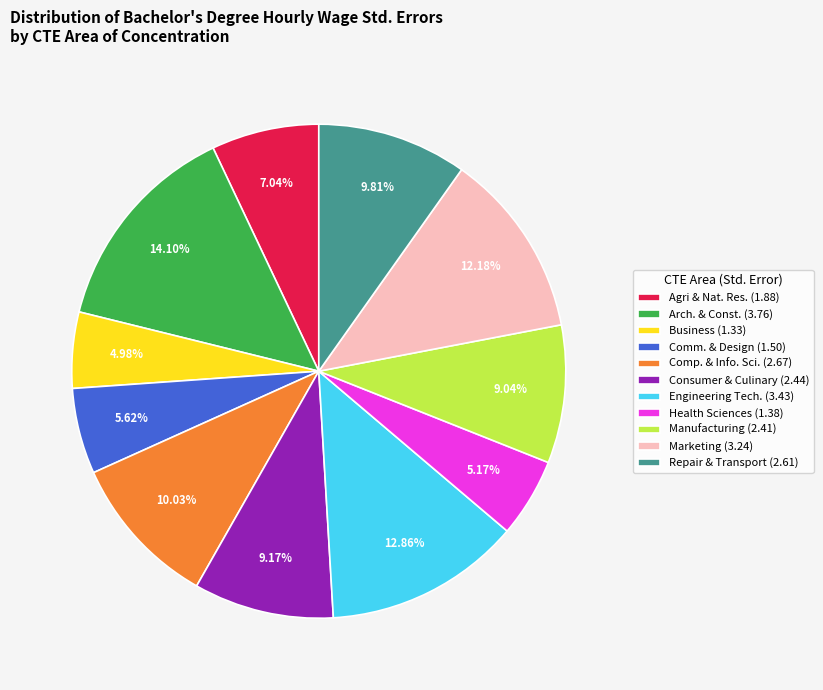

Which slice is the largest?

Arch. & Const. (3.76)